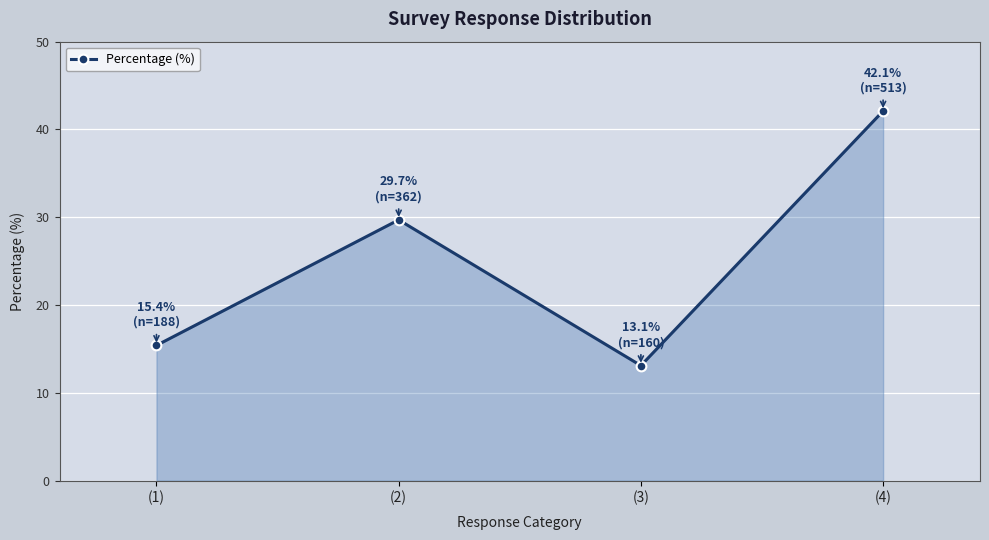

Rank the categories by value from highest to lowest.

(4), (2), (1), (3)